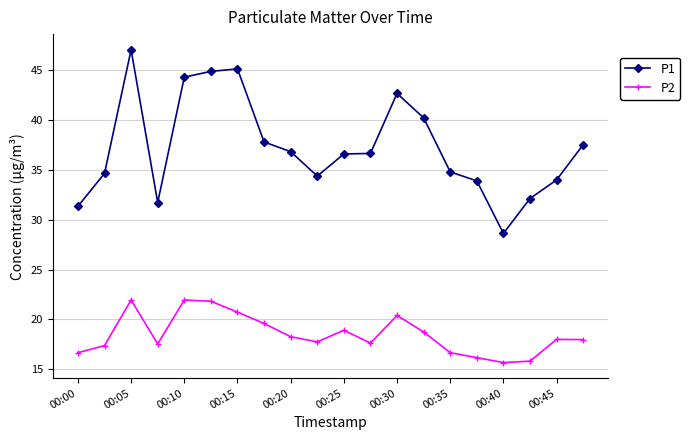

True or false: P1 and P2 cross at least once.

False